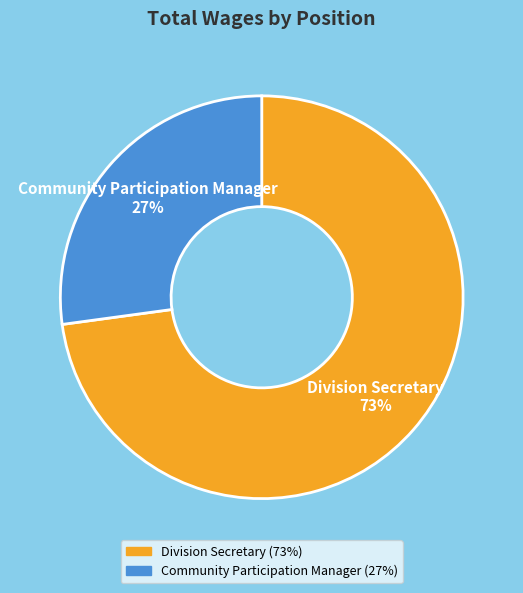

How many slices are in this pie chart?

2